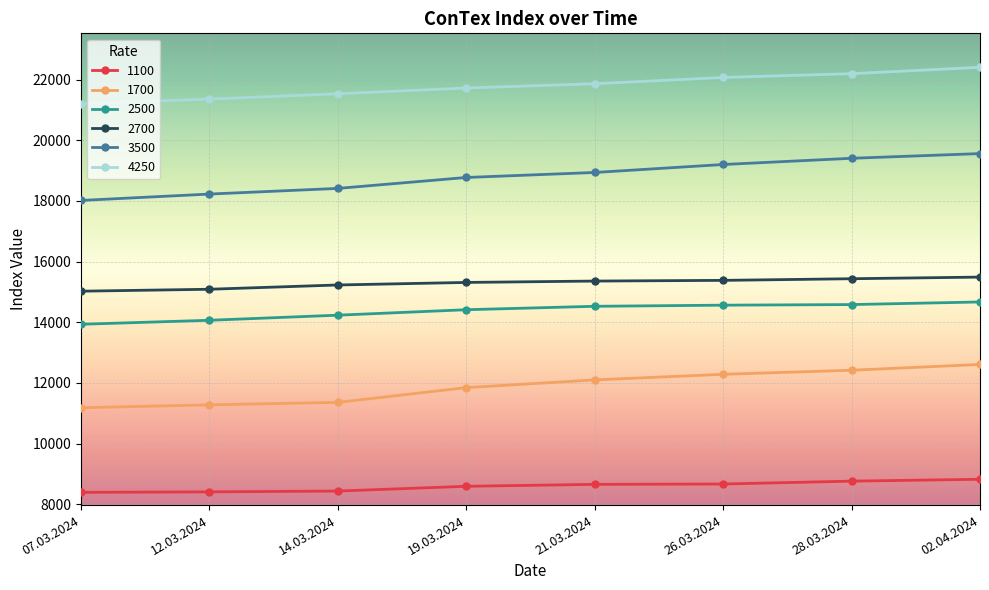

What is the difference between the 4250 values at 12.03.2024 and 02.04.2024?

1048